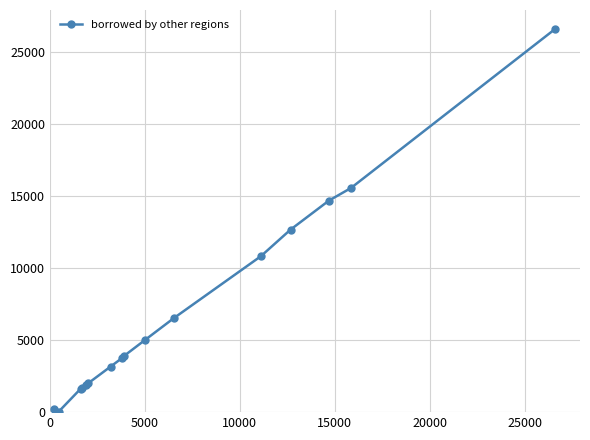

What is the value of the 3rd point from the left?

1613